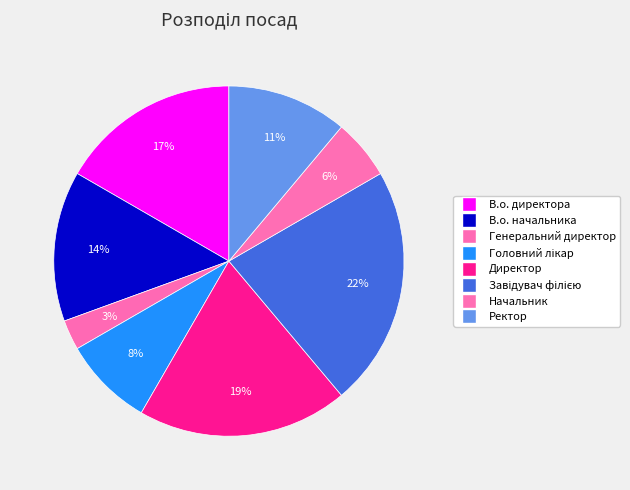

What is the total percentage of Генеральний директор and Головний лікар?

11.1%